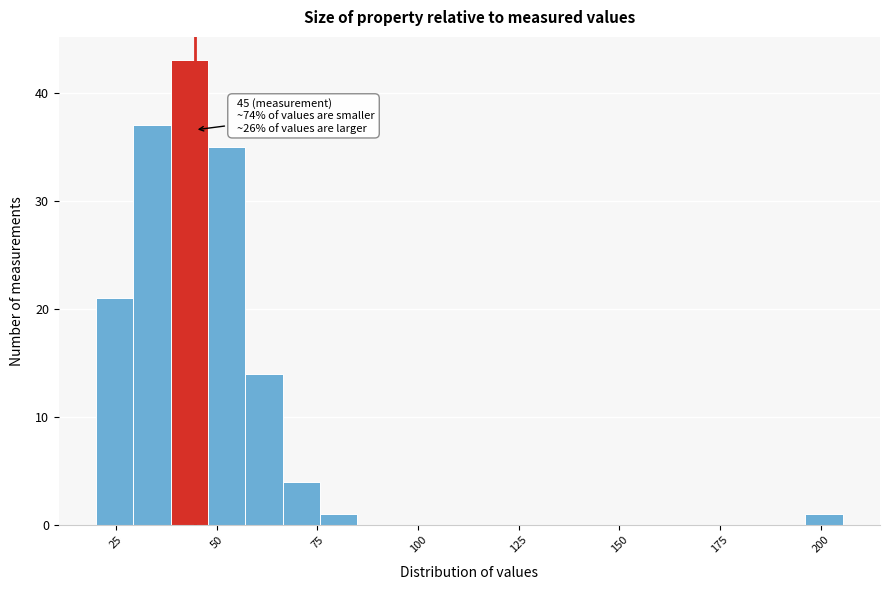

Around what value on the x-axis is the tallest bar? Give the approximate position of its centre, as read against the axis.

45